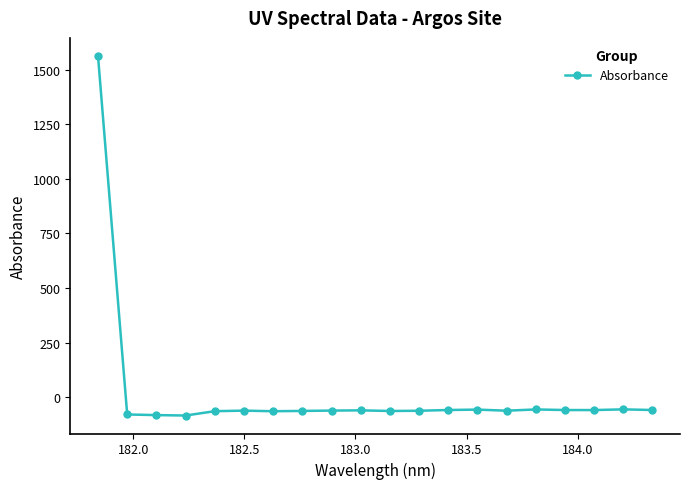

True or false: the data has more than 1 interior local peaks.

True